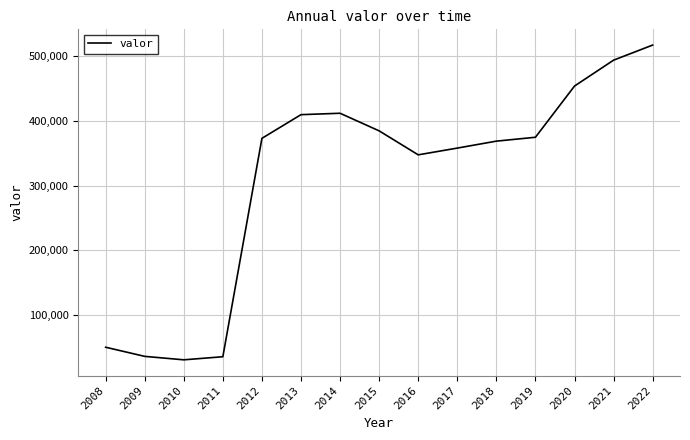

The value at 2015 is 646926. True or false?

False